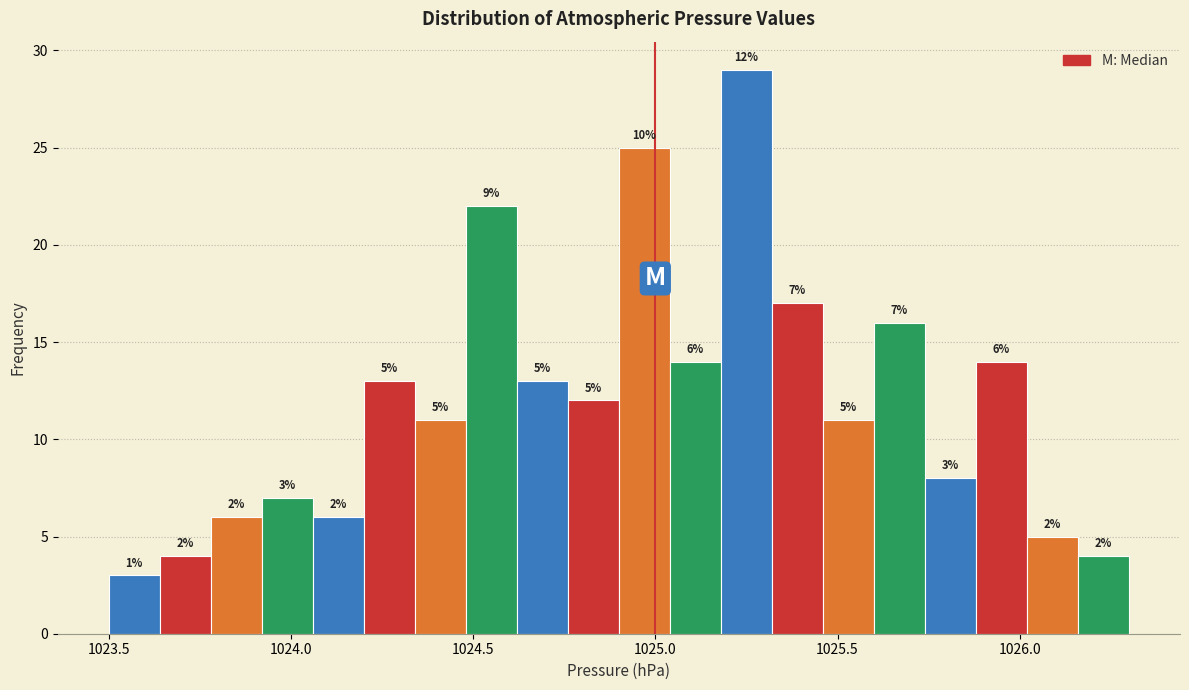

Around what value on the x-axis is the tallest bar? Give the approximate position of its centre, as read against the axis.

1025.25